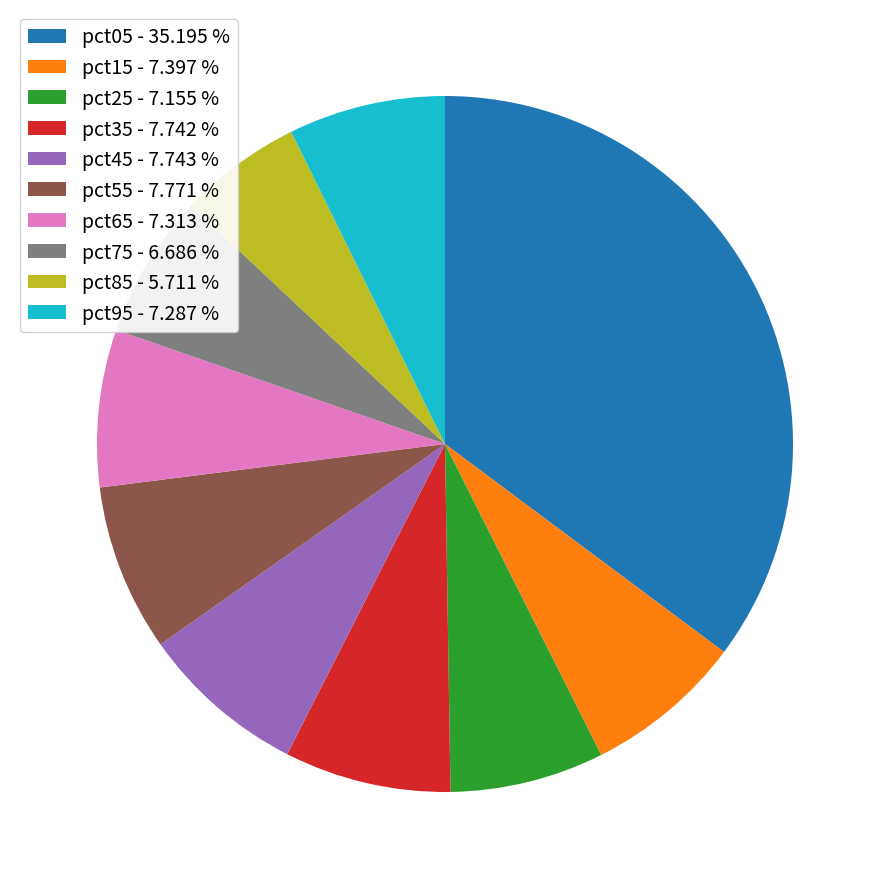

Does any single category account for the majority?

No